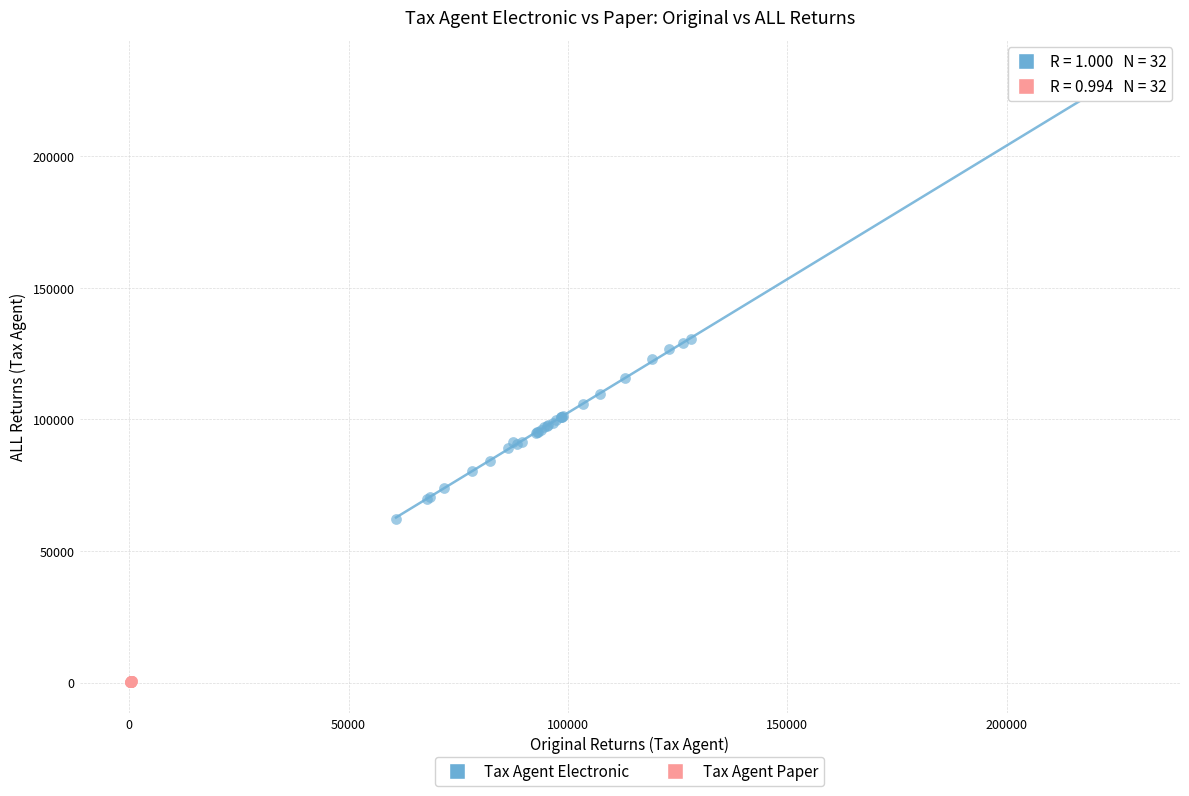

Which series reaches the maximum Y coordinate?

Tax Agent Electronic